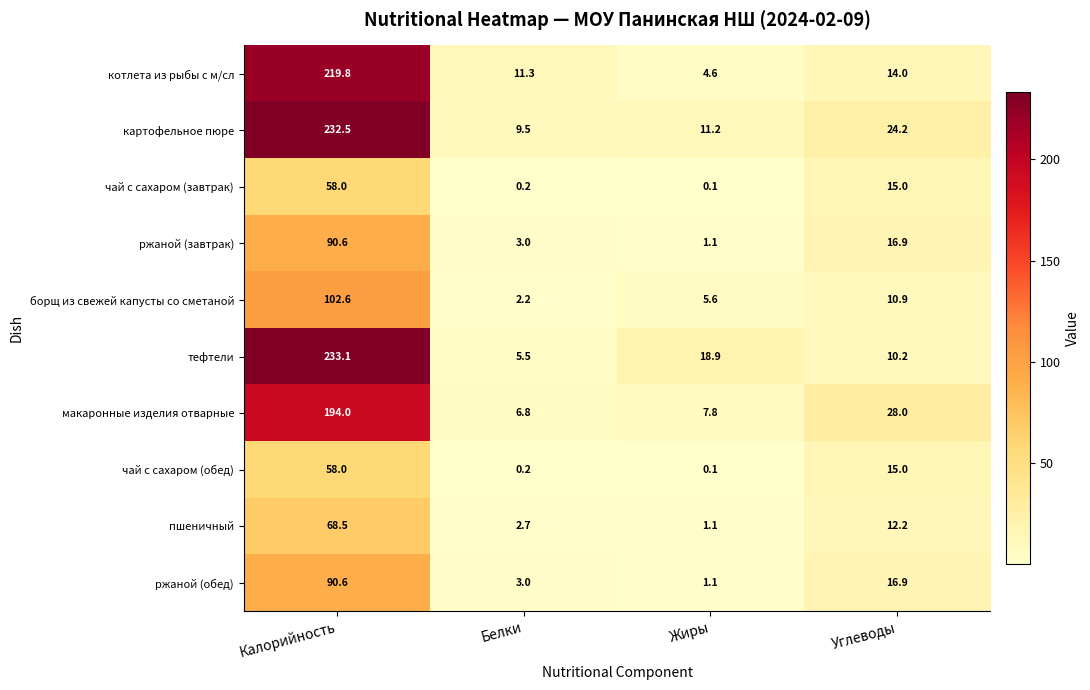

Which series has the largest range (max minus min)?

тефтели